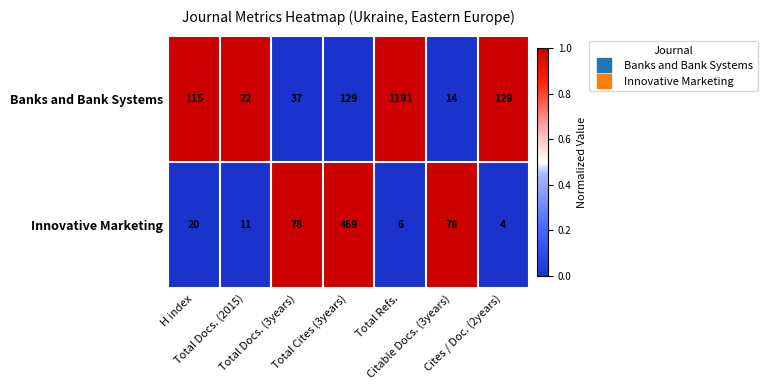

Which series has the largest total across all categories?

Banks and Bank Systems